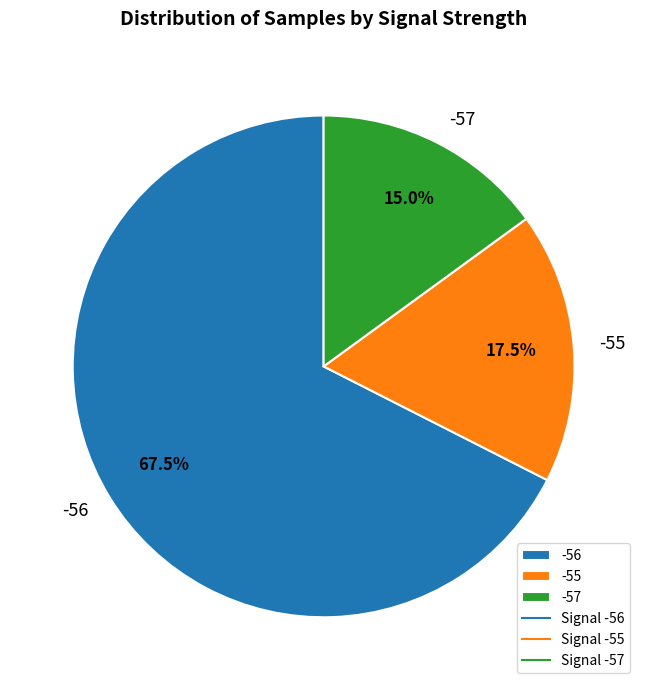

Is there any slice that represents more than half of the pie?

Yes